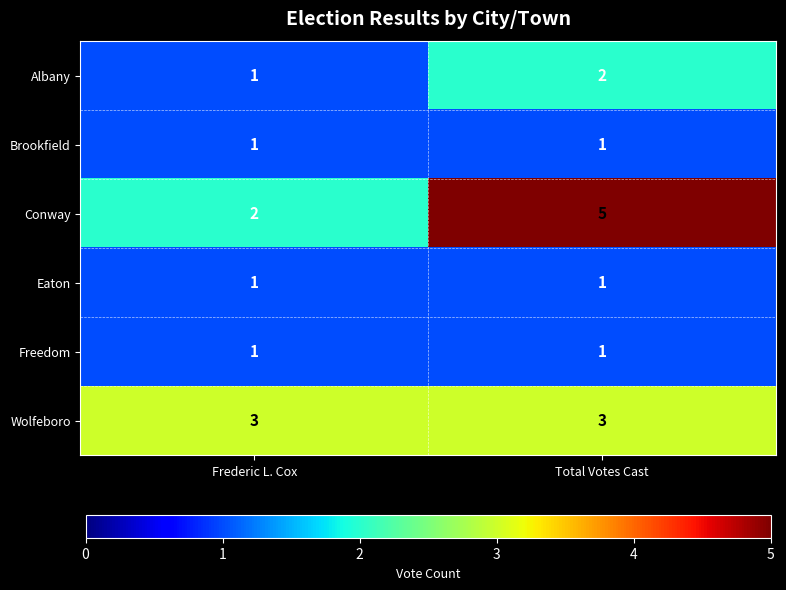

Reading left to right, list all the values displayed in this chart.

Albany: 1	2
Brookfield: 1	1
Conway: 2	5
Eaton: 1	1
Freedom: 1	1
Wolfeboro: 3	3